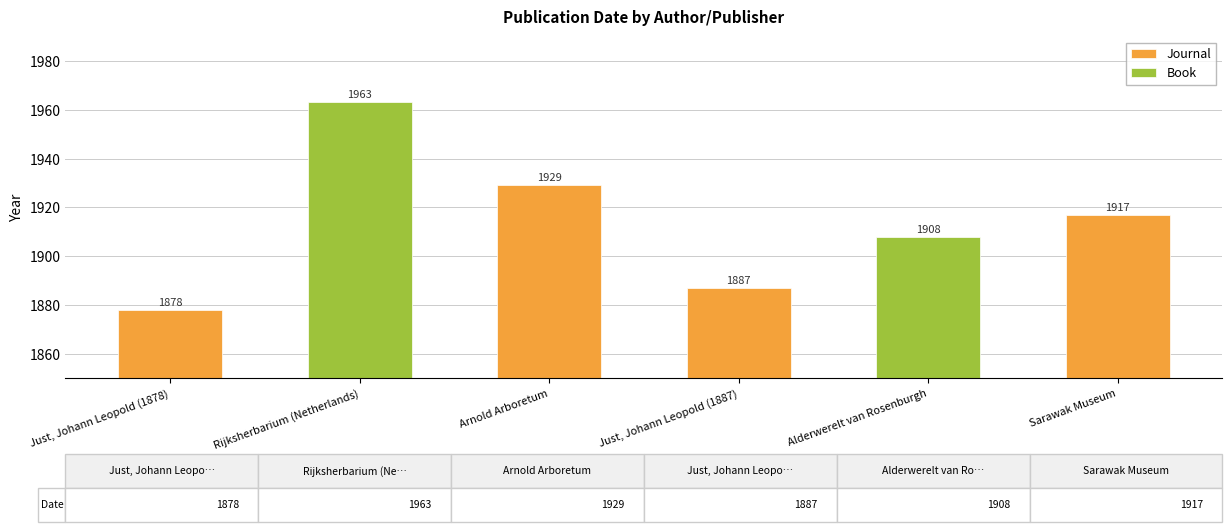

How many categories are shown in the chart?

6